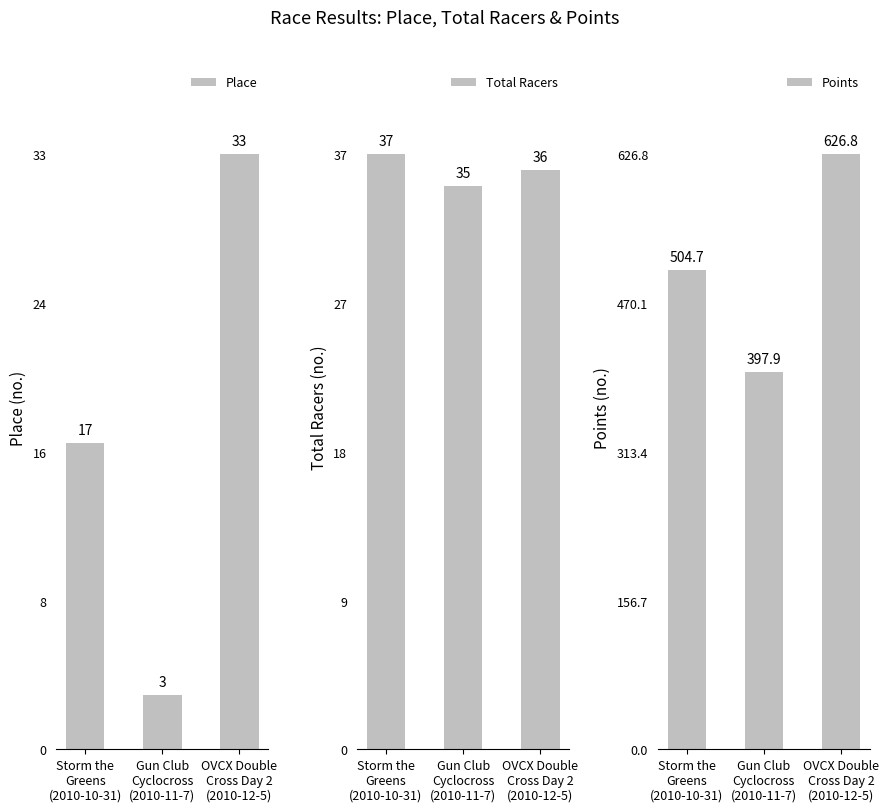

What is the label of the 2nd bar from the right?

Gun Club
Cyclocross
(2010-11-7)